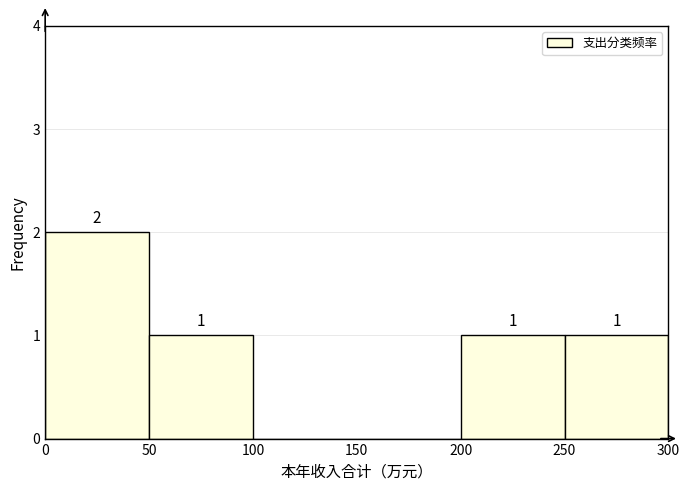

Which range on the x-axis has the tallest bar?

0 to 50